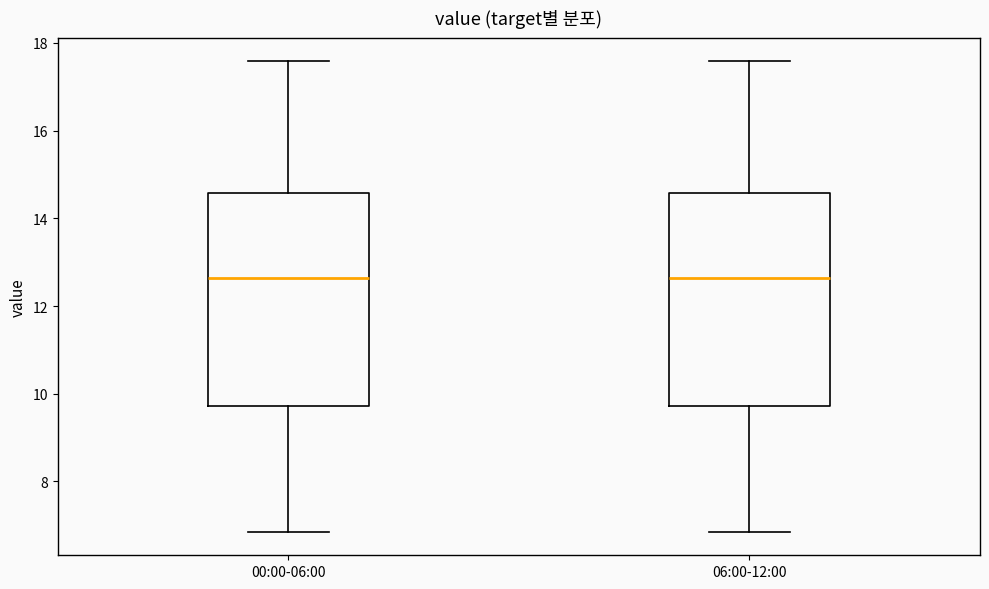

Reading left to right, read every box against the y-axis: the position of its median line, the range the box covers, and the ends of its whiskers. The values are not printed on the chart, so give them approximately, as read against the axis.

00:00-06:00: median 12.6, box 9.8 to 14.6, whiskers 6.8 to 17.6
06:00-12:00: median 12.6, box 9.8 to 14.6, whiskers 6.8 to 17.6